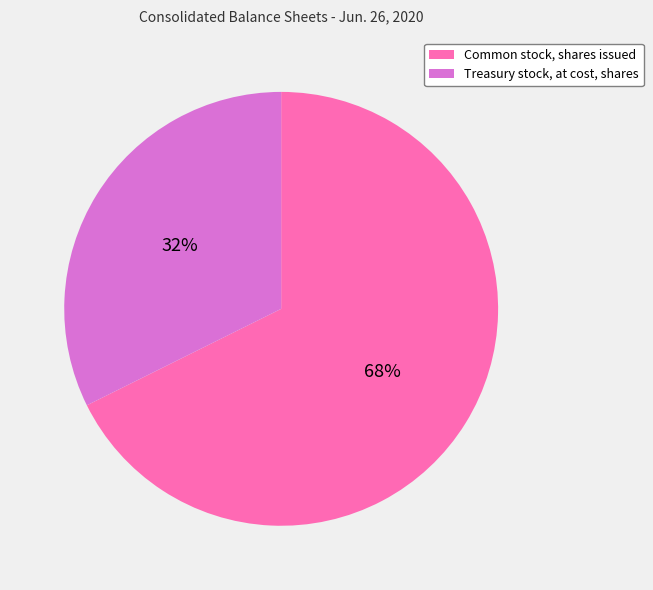

The Treasury stock, at cost, shares slice represents 32% of the pie. True or false?

True